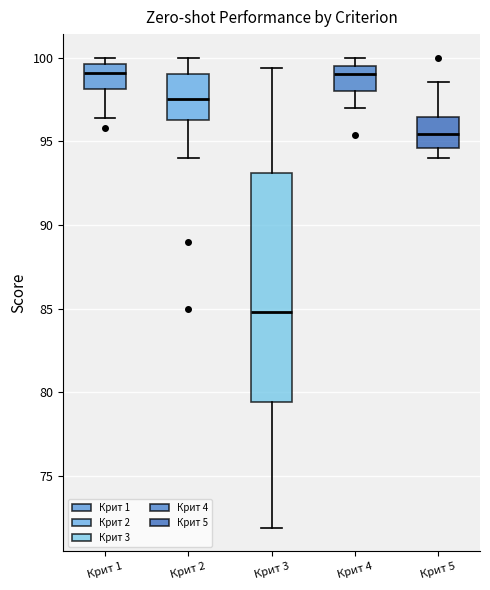

Which box is the tallest, from its lower edge to its upper edge?

Крит 3